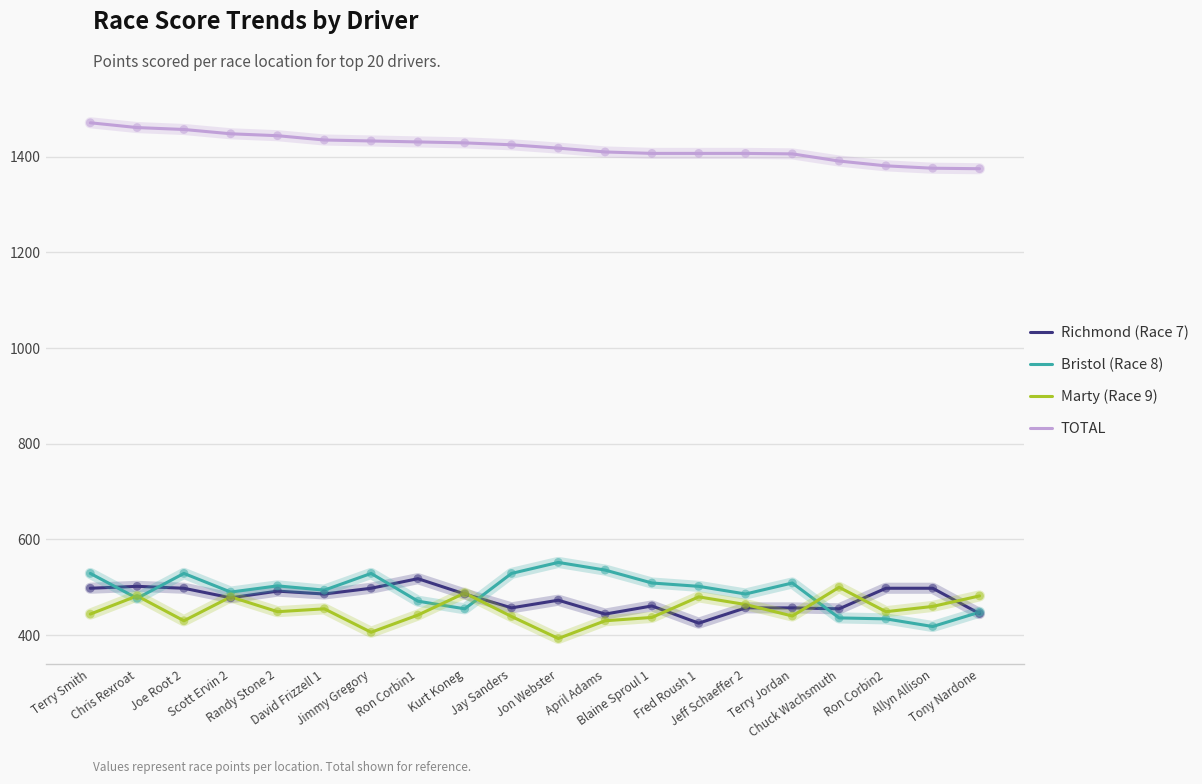

What is the greatest value displayed?

1471